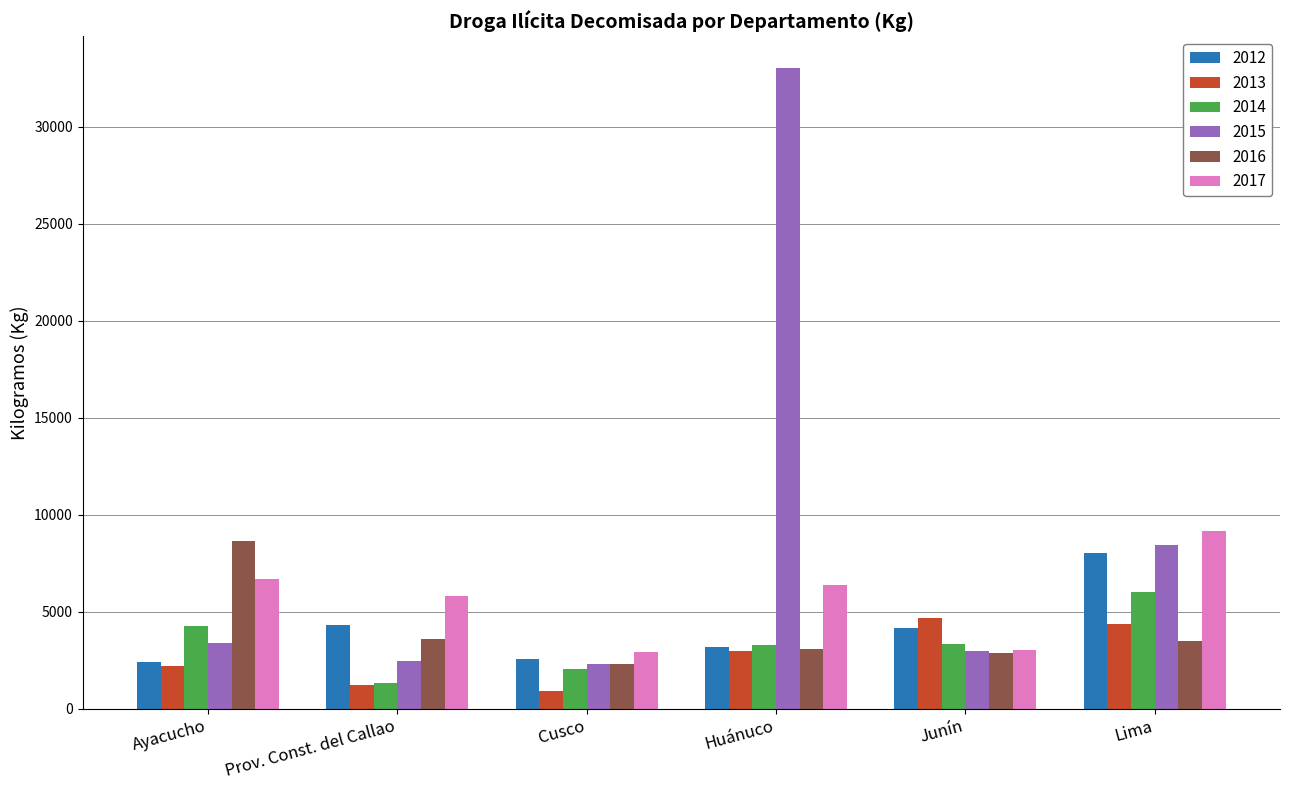

Which category has the highest value in the 2016 series?

Ayacucho